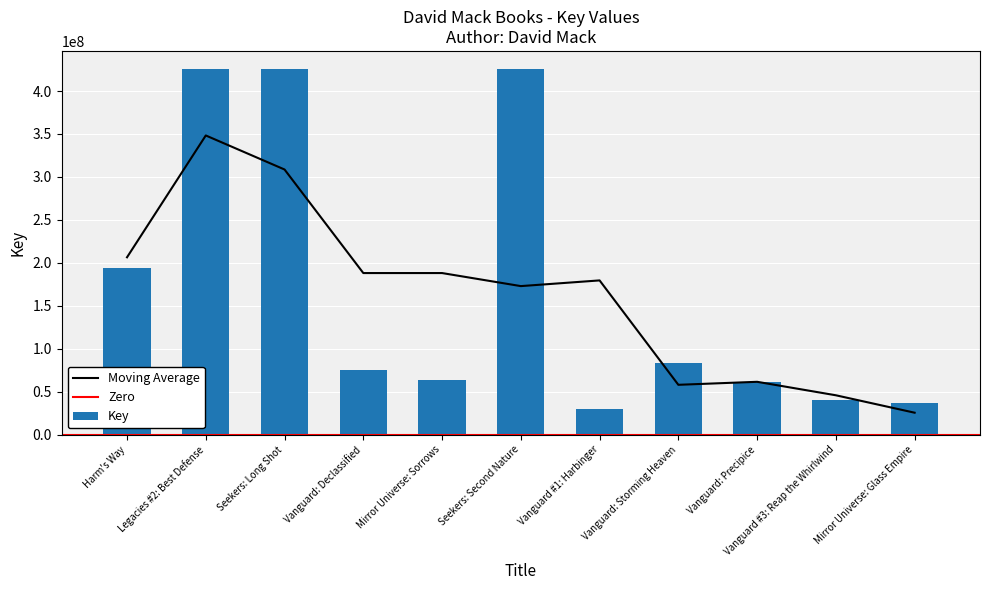

At which category does the chart reach its peak across all series?

Legacies #2: Best Defense